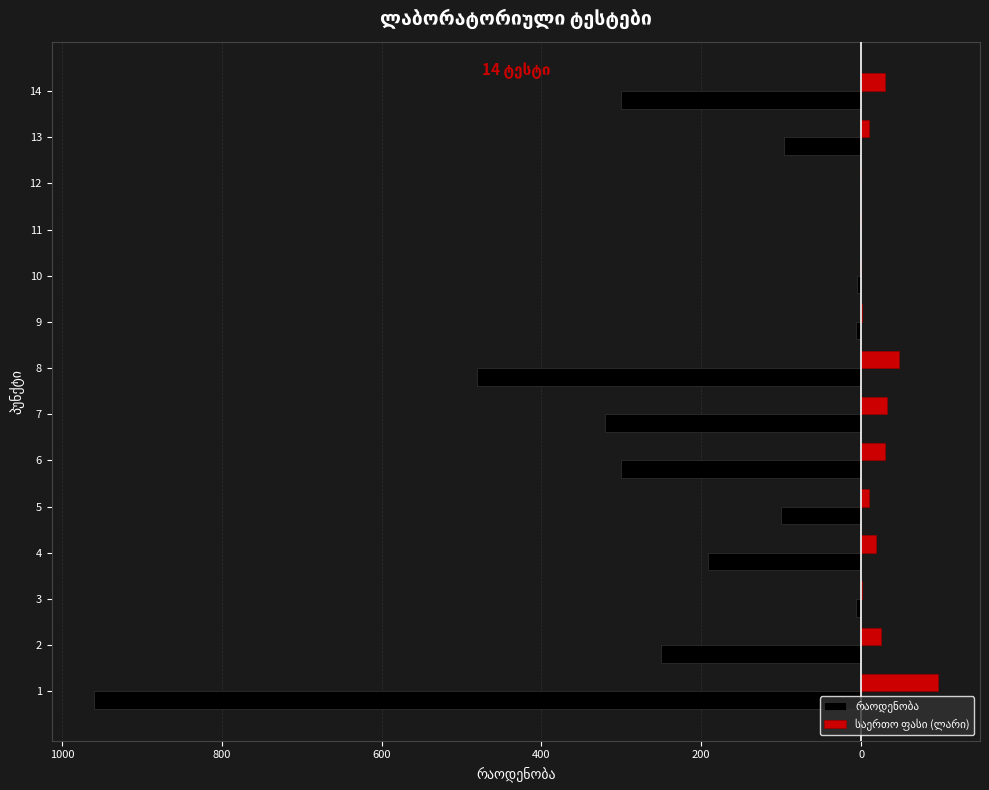

What is the difference between the second highest and second lowest values in the საერთო ფასი (ლარი) series?

47.9